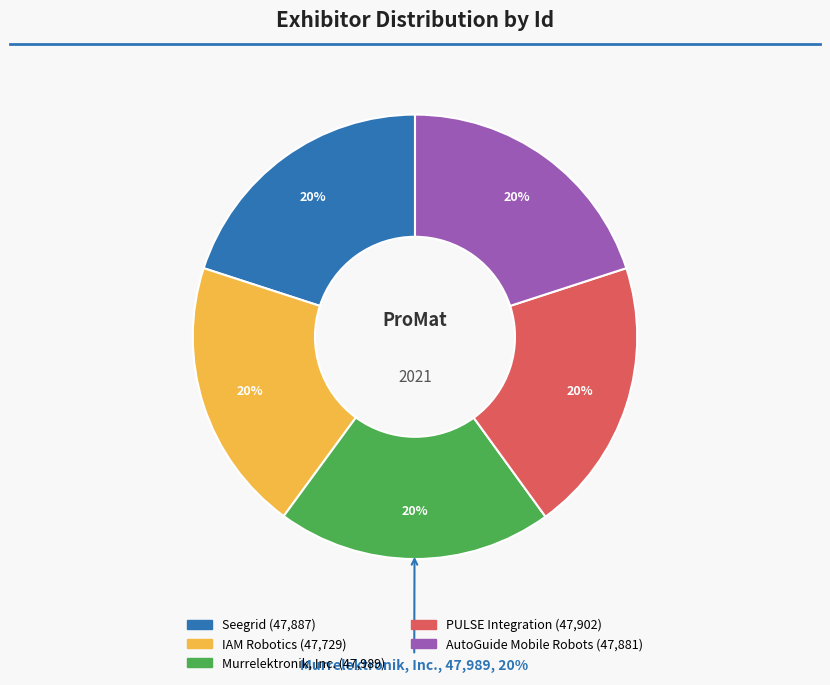

Between AutoGuide Mobile Robots and Murrelektronik, Inc., which is larger?

Murrelektronik, Inc.